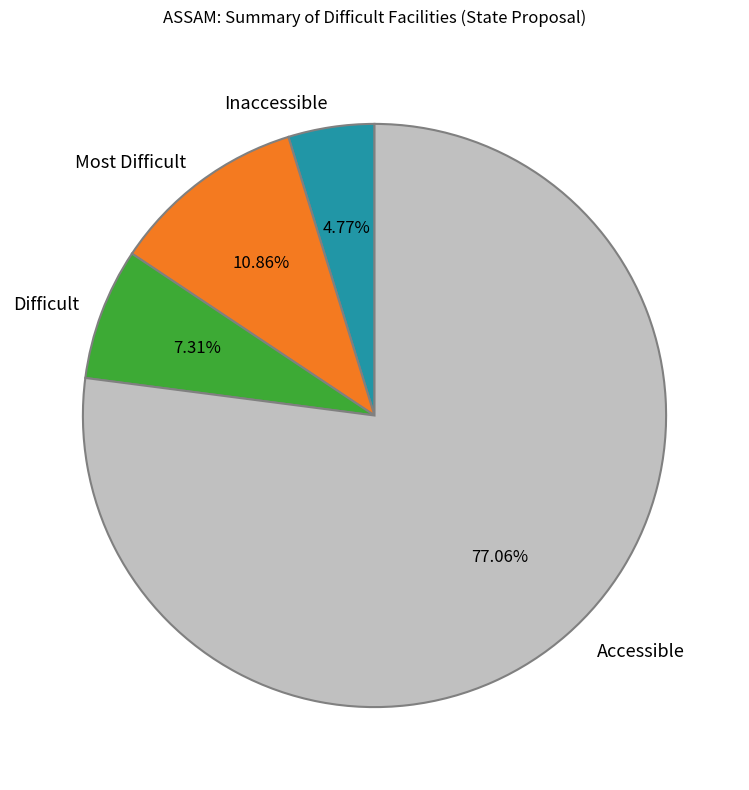

Which has a higher value, Difficult or Accessible?

Accessible